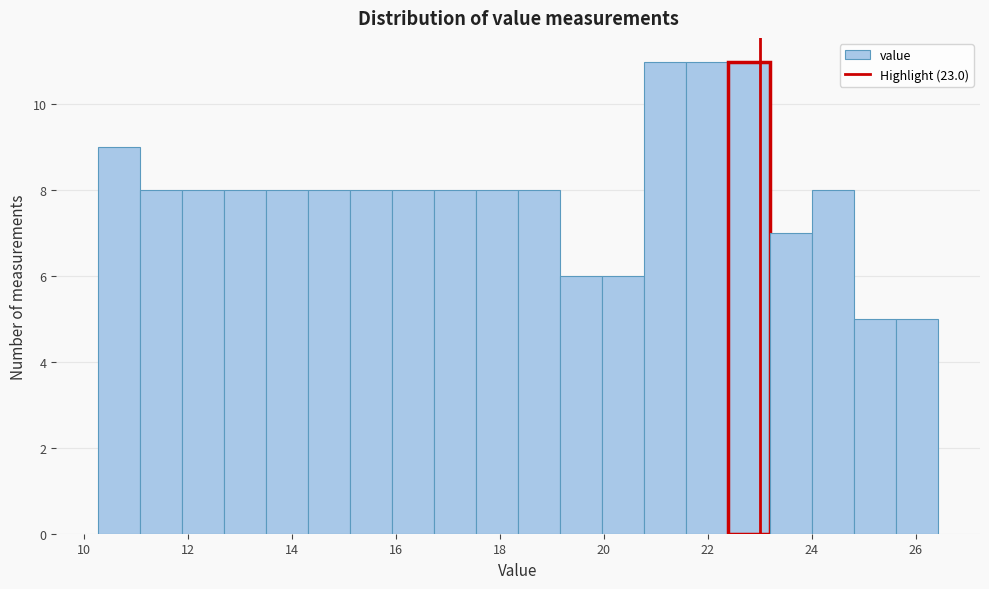

What is the height of the bar covering 11.0 to 11.8 on the x-axis? Neither the bar edges nor the heights are printed on the chart, so give them approximately, as read against the axes.

8